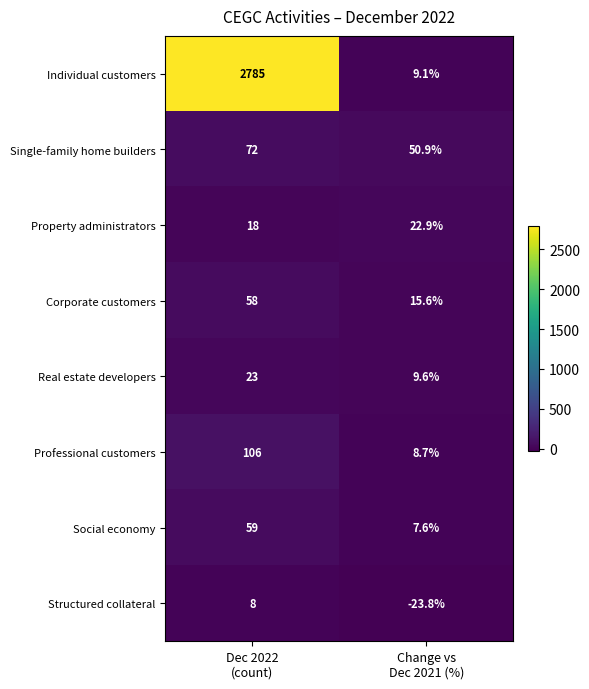

Which series has the largest range (max minus min)?

Individual customers